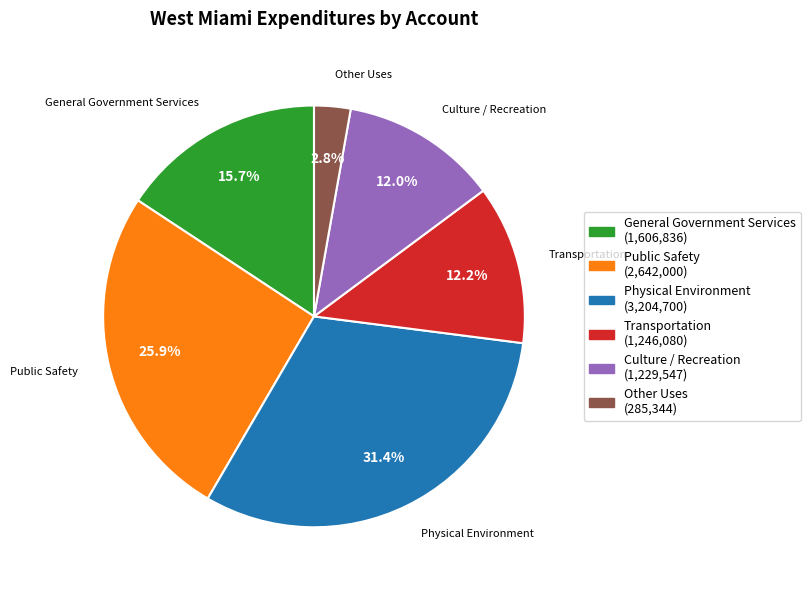

To the nearest percent, what portion does General Government Services represent?

16%